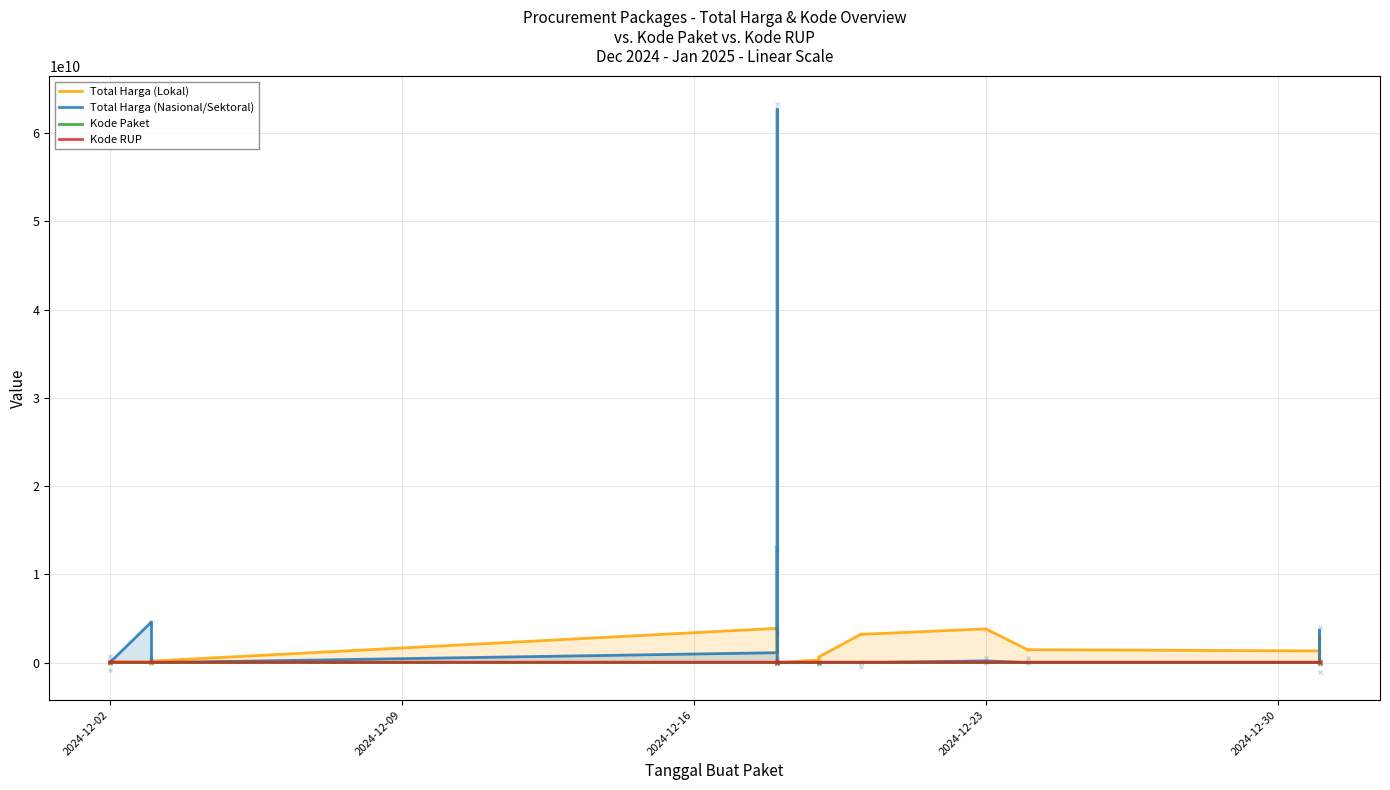

Which series changed the most between 5 and 10?

Total Harga (Lokal)